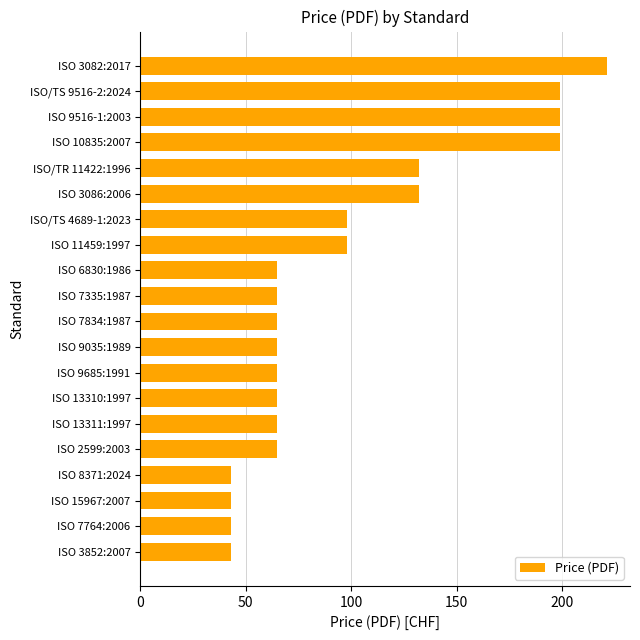

What is the label of the 8th bar from the top?

ISO 11459:1997